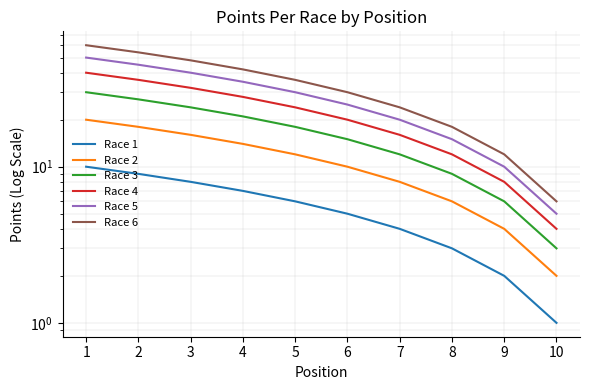

What is the approximate value of Race 1 at 1?

10